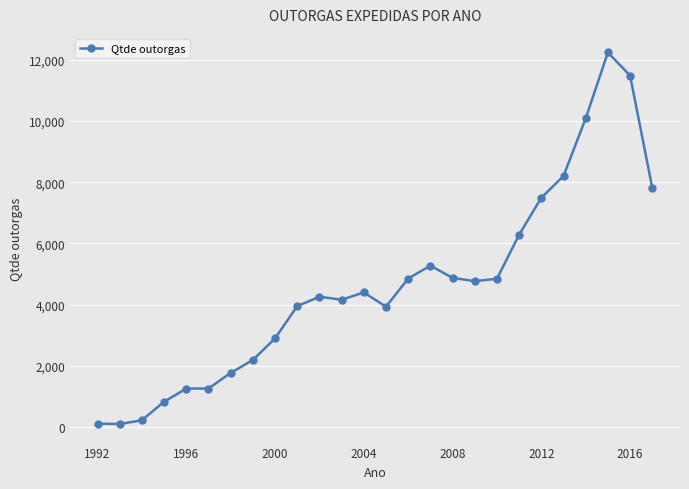

True or false: the data has more than 2 interior local peaks.

True